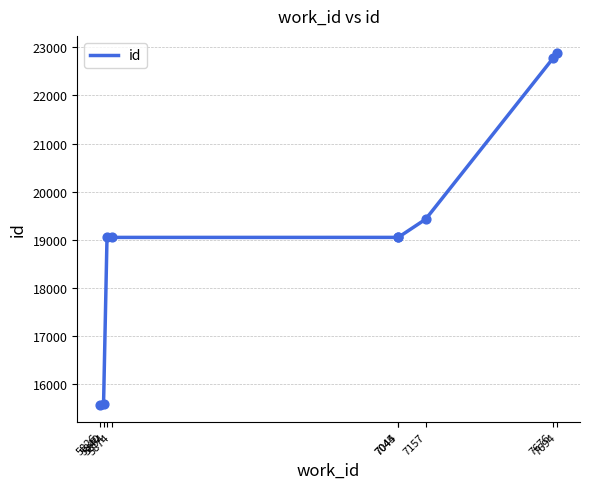

What is the lowest value of the id series?

15566.0